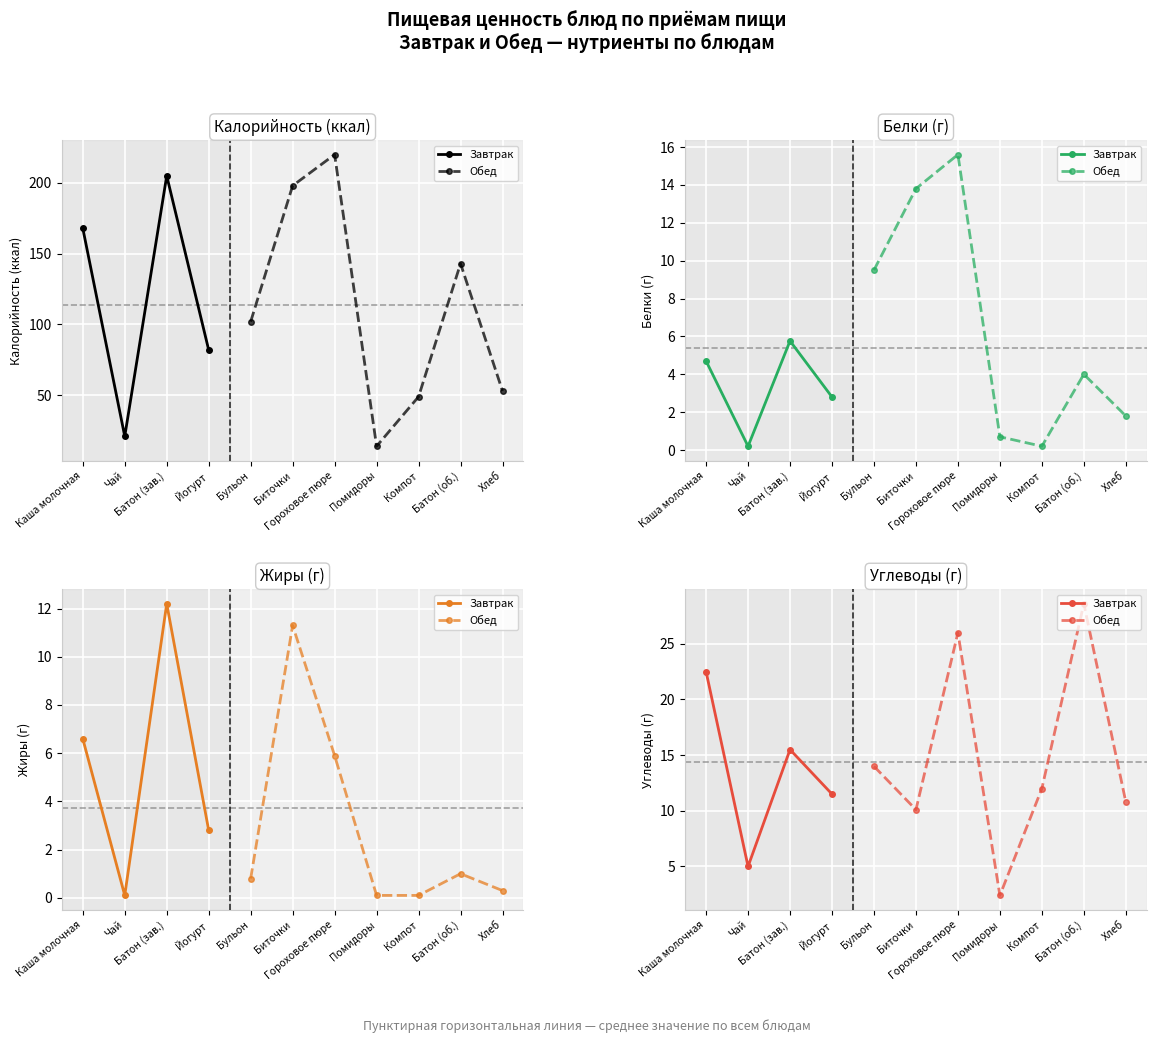

Is the value of Жиры at Чай с сахаром greater than the value of Белки at Компот из ягод?

No